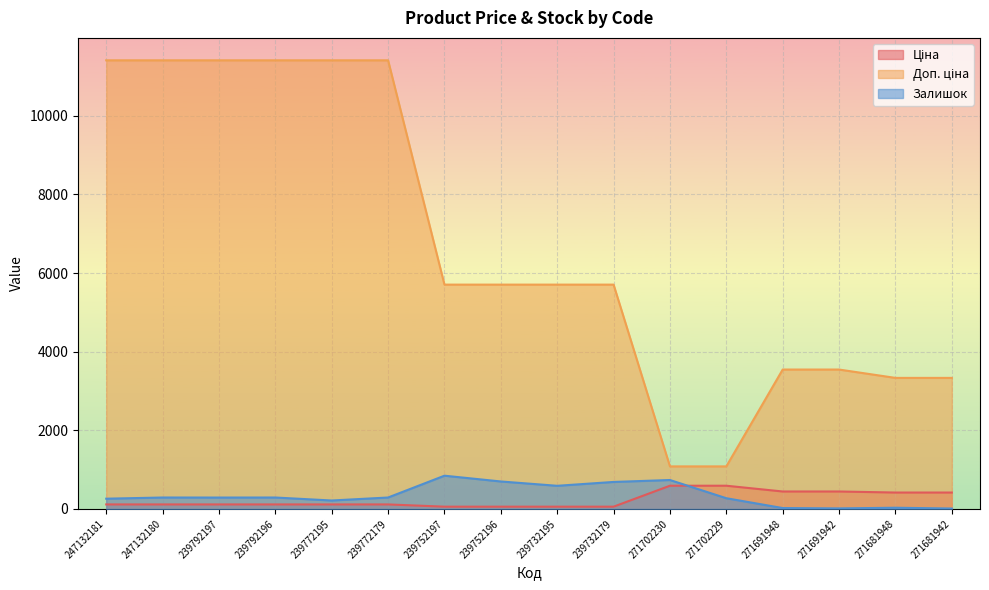

Where is the first local minimum for Залишок?

239792197